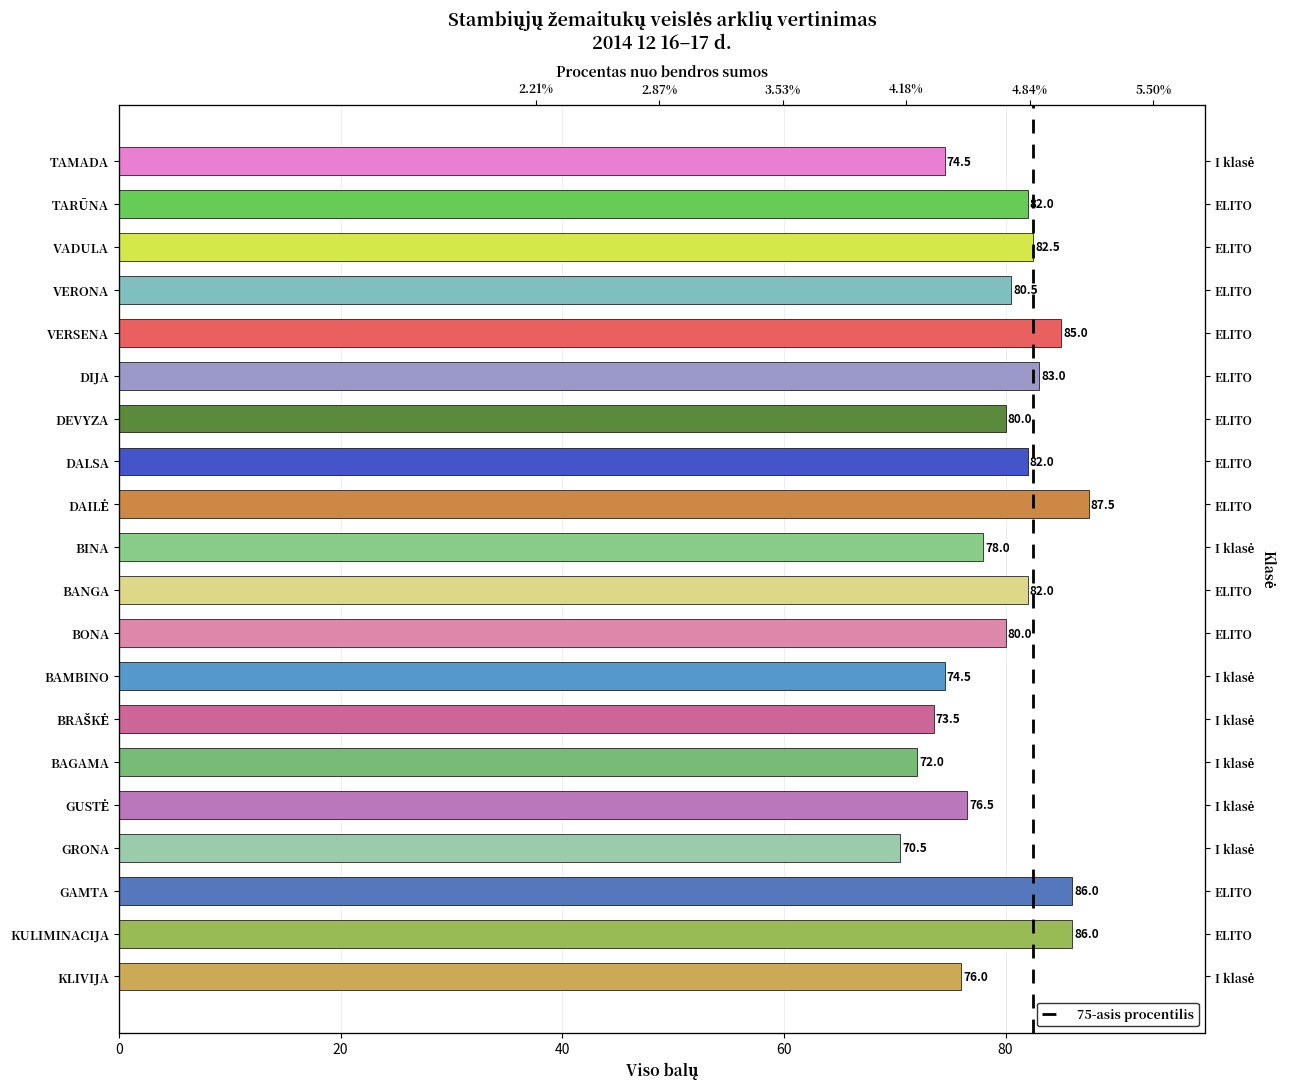

Is it true that the value at DEVYZA is 17.5?

False